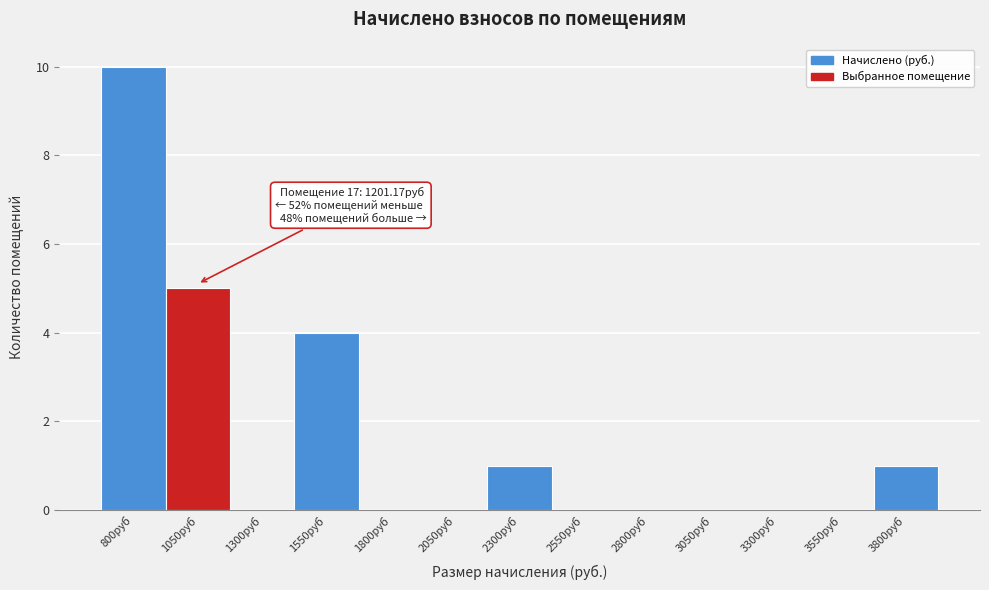

Reading left to right, list all the values displayed in this chart.

800руб=10	1050руб=5	1300руб=0	1550руб=4	1800руб=0	2050руб=0	2300руб=1	2550руб=0	2800руб=0	3050руб=0	3300руб=0	3550руб=0	3800руб=1